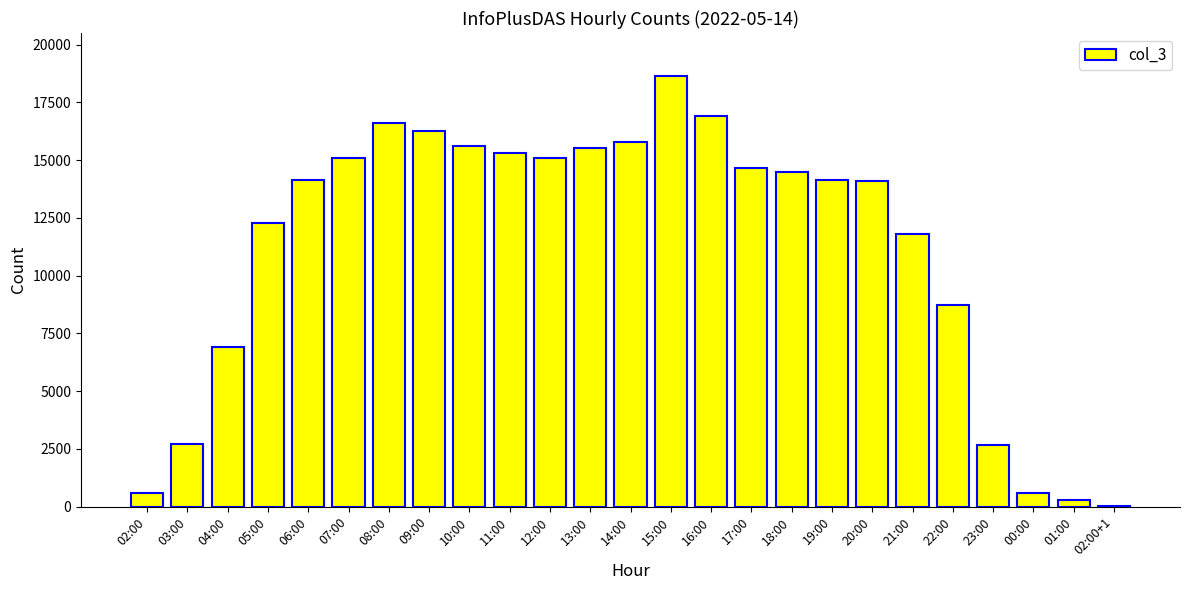

What is the ratio of the value at 22:00 to the value at 21:00?

0.7